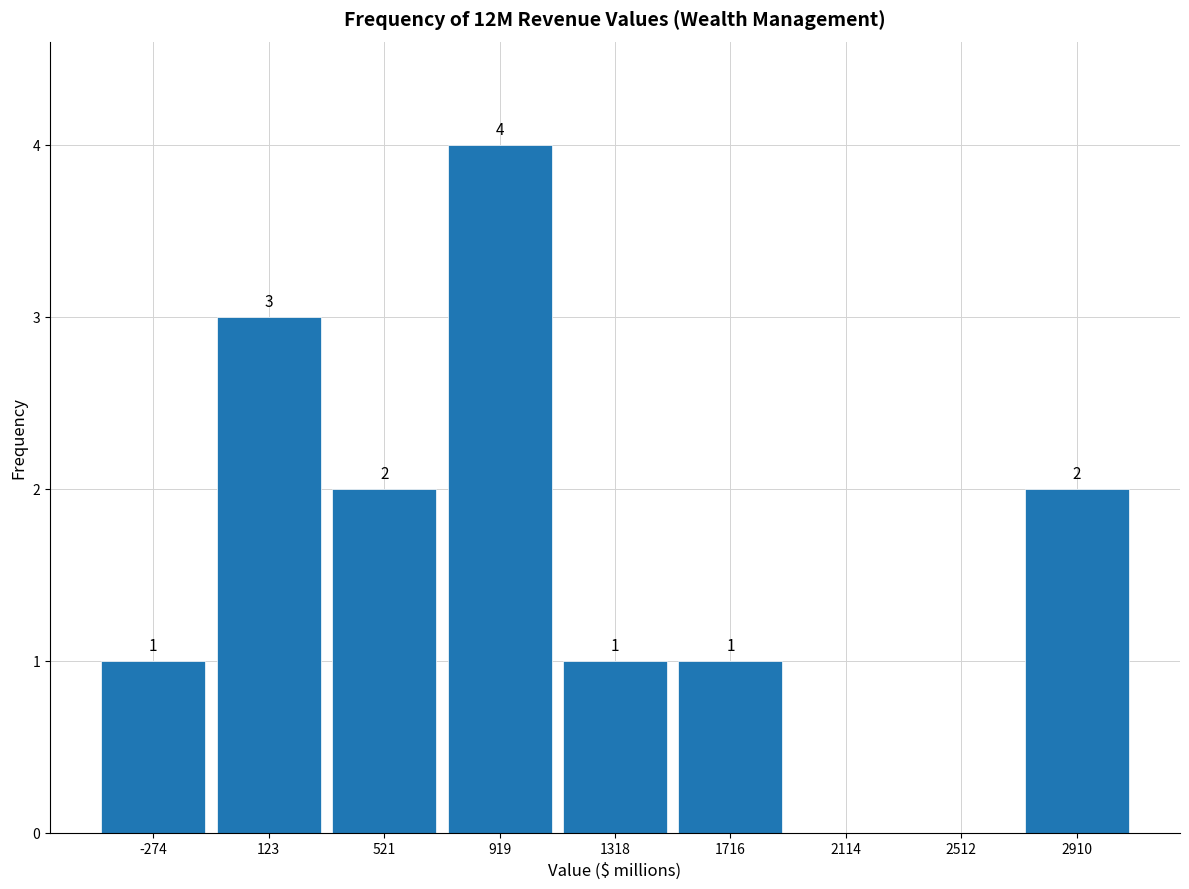

Over which range of the x-axis is the bar tallest?

700 to 1100